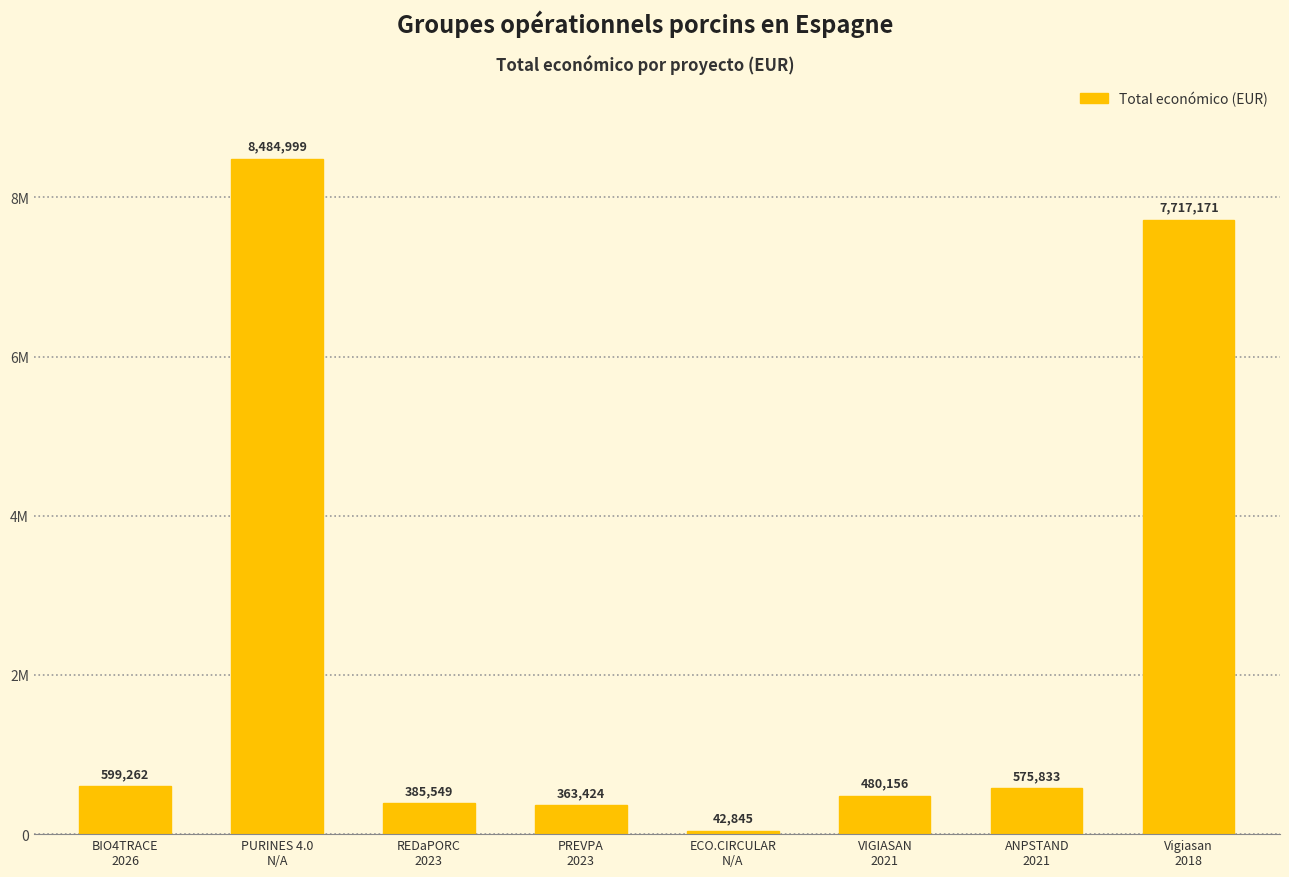

At which label is the value closest to 4263922?

Vigiasan
2018